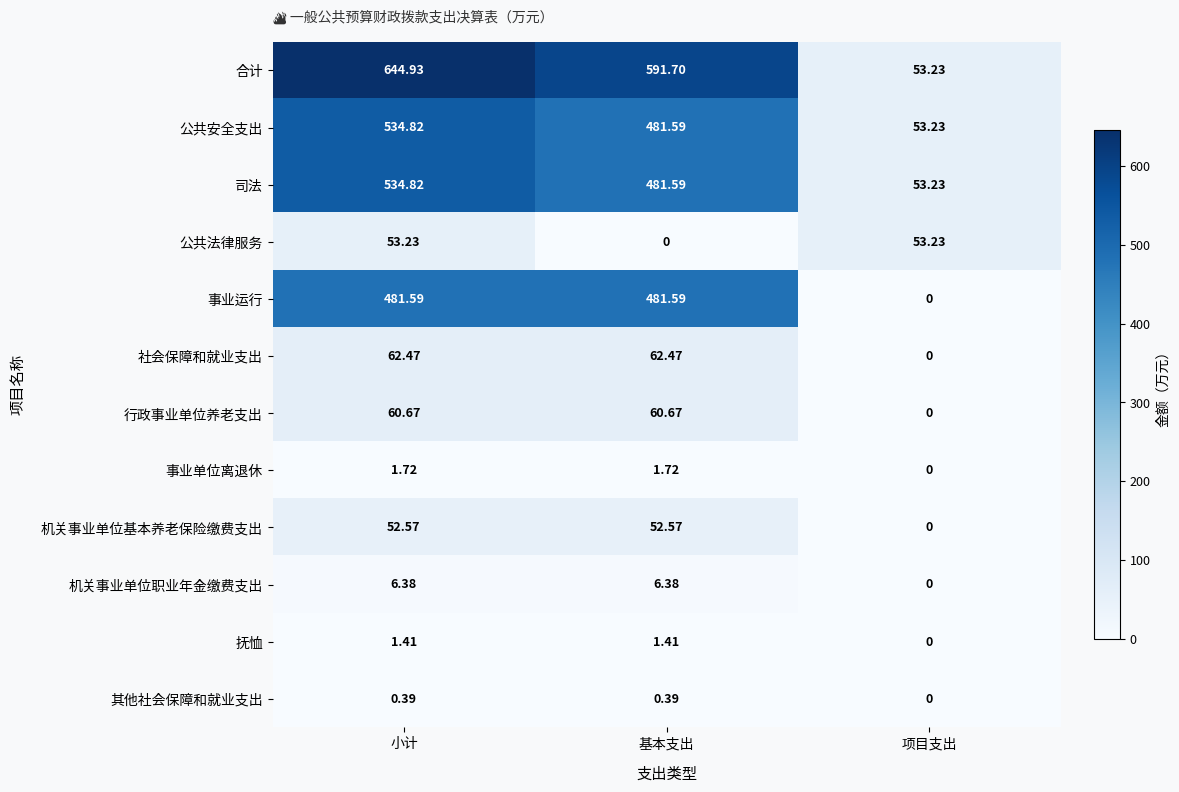

List the labels in order of 公共安全支出 value, largest first.

小计, 基本支出, 项目支出